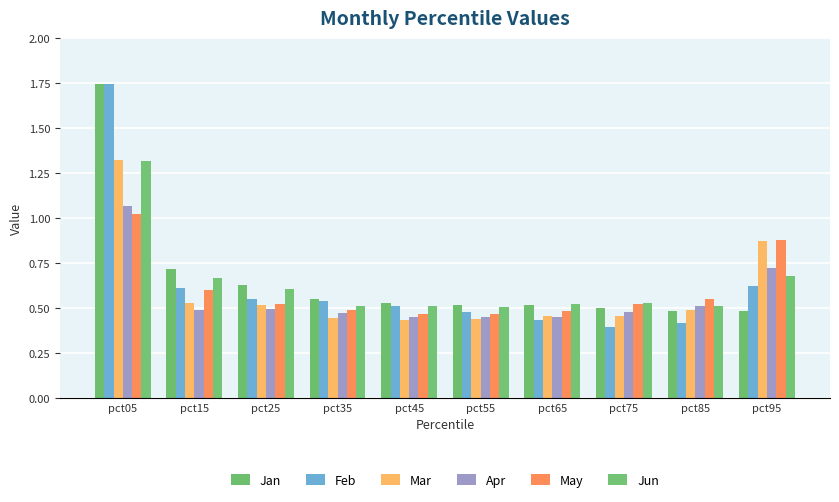

The value of Feb at pct35 is 0.5. True or false?

True